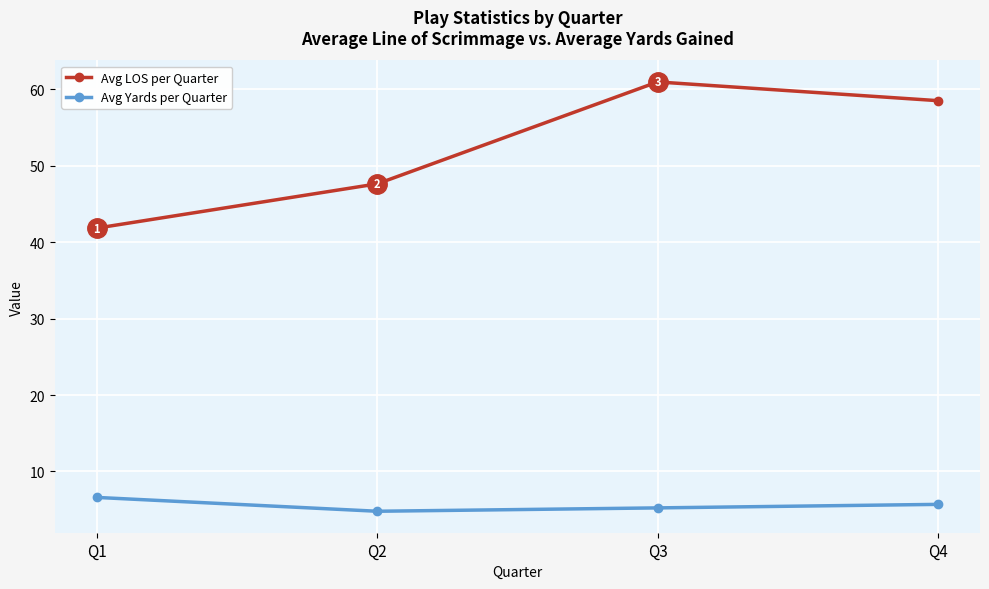

True or false: Avg LOS per Quarter and Avg Yards per Quarter intersect in this chart.

False